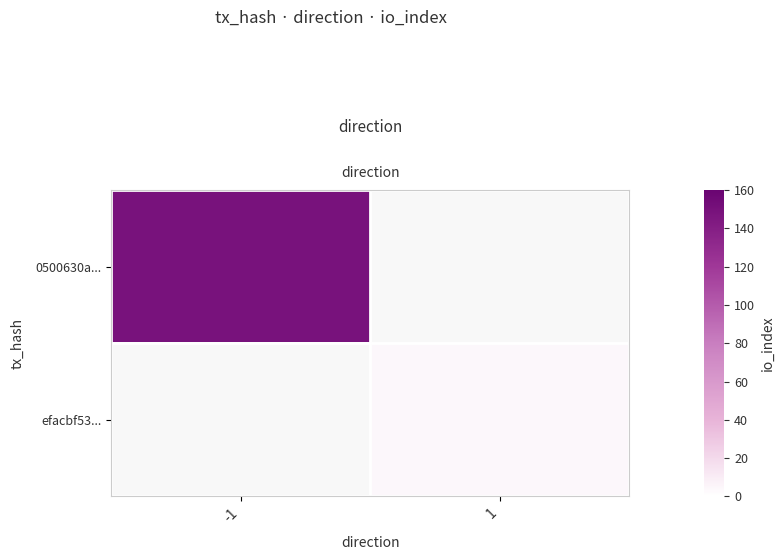

List the series in order of their overall mean, lowest first.

row_0, row_1